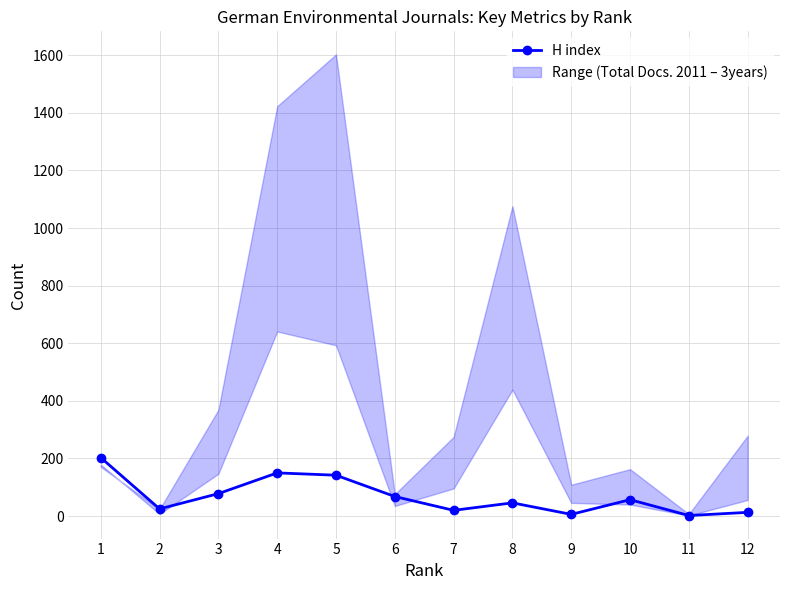

How many interior local valleys (lower than both neighbors) does the data have?

4